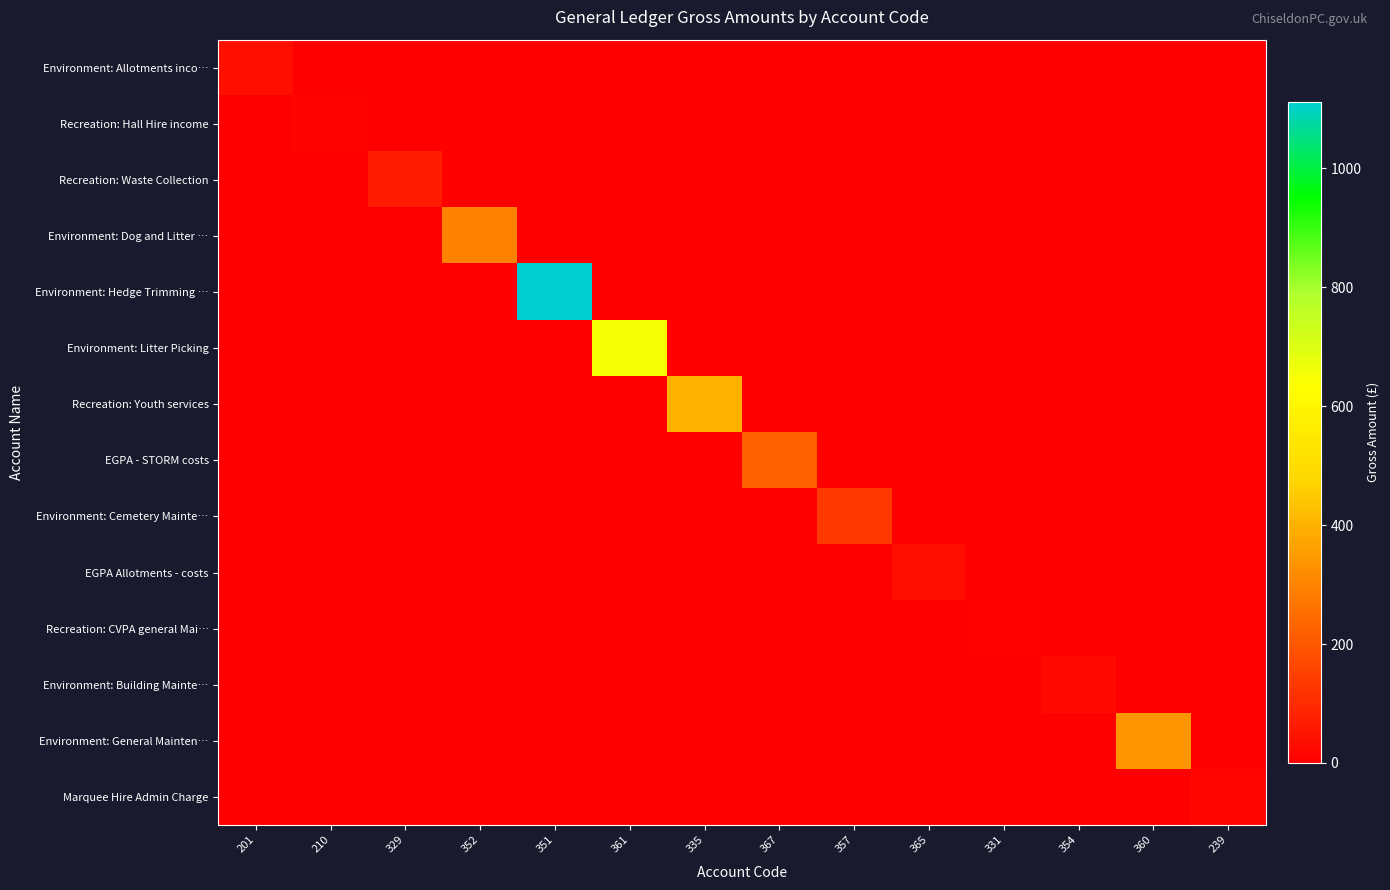

Reading left to right, list all the values displayed in this chart.

Environment: Allotments inco…: 201=35.2	210=0.0	329=0.0	352=0.0	351=0.0	361=0.0	335=0.0	367=0.0	357=0.0	365=0.0	331=0.0	354=0.0	360=0.0	239=0.0
Recreation: Hall Hire income: 201=0.0	210=10.0	329=0.0	352=0.0	351=0.0	361=0.0	335=0.0	367=0.0	357=0.0	365=0.0	331=0.0	354=0.0	360=0.0	239=0.0
Recreation: Waste Collection: 201=0.0	210=0.0	329=67.5	352=0.0	351=0.0	361=0.0	335=0.0	367=0.0	357=0.0	365=0.0	331=0.0	354=0.0	360=0.0	239=0.0
Environment: Dog and Litter …: 201=0.0	210=0.0	329=0.0	352=299.0	351=0.0	361=0.0	335=0.0	367=0.0	357=0.0	365=0.0	331=0.0	354=0.0	360=0.0	239=0.0
Environment: Hedge Trimming …: 201=0.0	210=0.0	329=0.0	352=0.0	351=1112.5	361=0.0	335=0.0	367=0.0	357=0.0	365=0.0	331=0.0	354=0.0	360=0.0	239=0.0
Environment: Litter Picking: 201=0.0	210=0.0	329=0.0	352=0.0	351=0.0	361=648.0	335=0.0	367=0.0	357=0.0	365=0.0	331=0.0	354=0.0	360=0.0	239=0.0
Recreation: Youth services: 201=0.0	210=0.0	329=0.0	352=0.0	351=0.0	361=0.0	335=400.0	367=0.0	357=0.0	365=0.0	331=0.0	354=0.0	360=0.0	239=0.0
EGPA - STORM costs: 201=0.0	210=0.0	329=0.0	352=0.0	351=0.0	361=0.0	335=0.0	367=224.6	357=0.0	365=0.0	331=0.0	354=0.0	360=0.0	239=0.0
Environment: Cemetery Mainte…: 201=0.0	210=0.0	329=0.0	352=0.0	351=0.0	361=0.0	335=0.0	367=0.0	357=133.2	365=0.0	331=0.0	354=0.0	360=0.0	239=0.0
EGPA Allotments - costs: 201=0.0	210=0.0	329=0.0	352=0.0	351=0.0	361=0.0	335=0.0	367=0.0	357=0.0	365=31.2	331=0.0	354=0.0	360=0.0	239=0.0
Recreation: CVPA general Mai…: 201=0.0	210=0.0	329=0.0	352=0.0	351=0.0	361=0.0	335=0.0	367=0.0	357=0.0	365=0.0	331=6.2	354=0.0	360=0.0	239=0.0
Environment: Building Mainte…: 201=0.0	210=0.0	329=0.0	352=0.0	351=0.0	361=0.0	335=0.0	367=0.0	357=0.0	365=0.0	331=0.0	354=25.0	360=0.0	239=0.0
Environment: General Mainten…: 201=0.0	210=0.0	329=0.0	352=0.0	351=0.0	361=0.0	335=0.0	367=0.0	357=0.0	365=0.0	331=0.0	354=0.0	360=340.2	239=0.0
Marquee Hire Admin Charge: 201=0.0	210=0.0	329=0.0	352=0.0	351=0.0	361=0.0	335=0.0	367=0.0	357=0.0	365=0.0	331=0.0	354=0.0	360=0.0	239=18.8